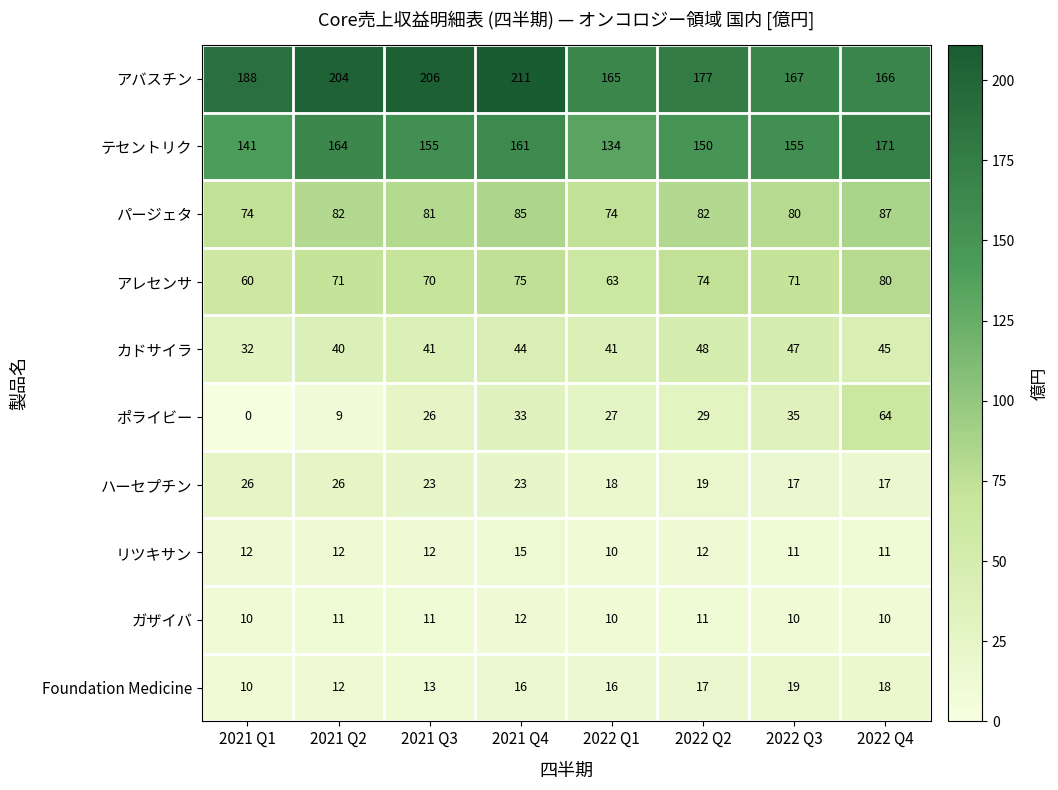

Which series has the widest spread of values?

ポライビー